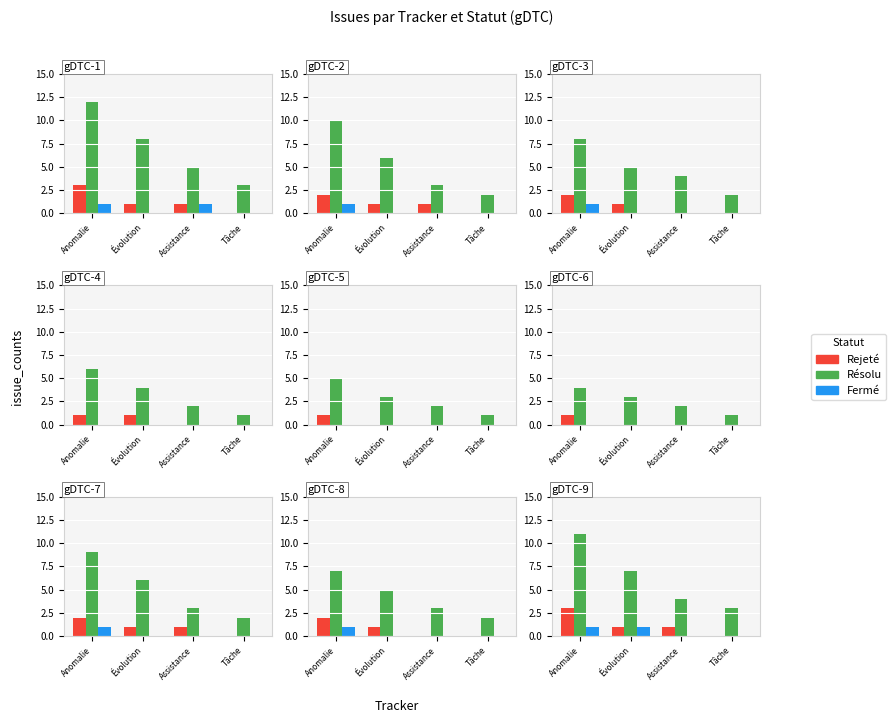

Is the value of Fermé at Anomalie greater than the value of Résolu at Assistance?

No